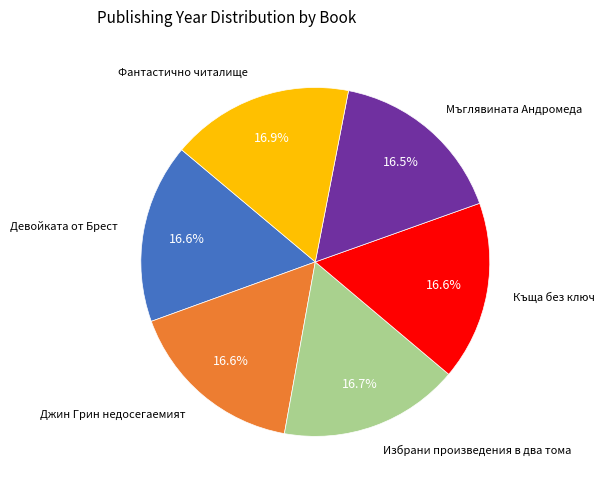

True or false: Избрани произведения в два тома accounts for 17% of the total.

True